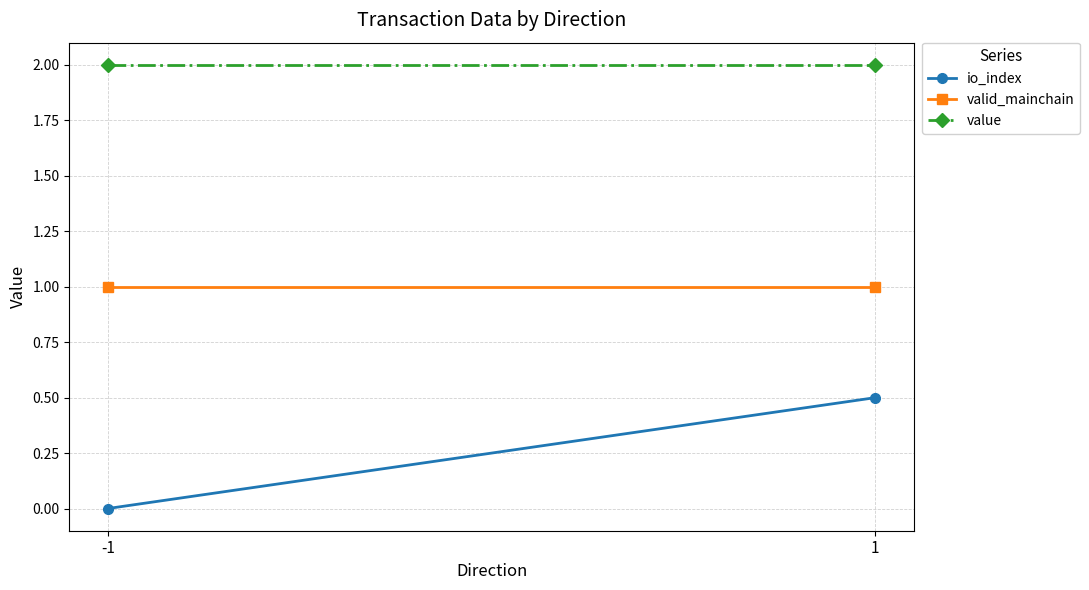

At which category does the chart reach its minimum across all series?

-1